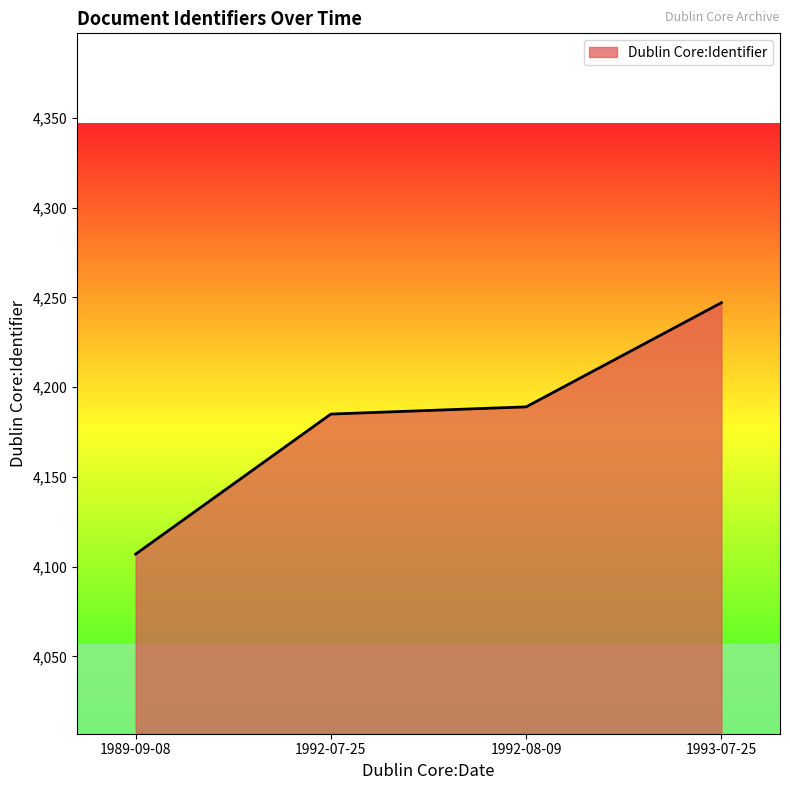

What is the sum of all values?

16728